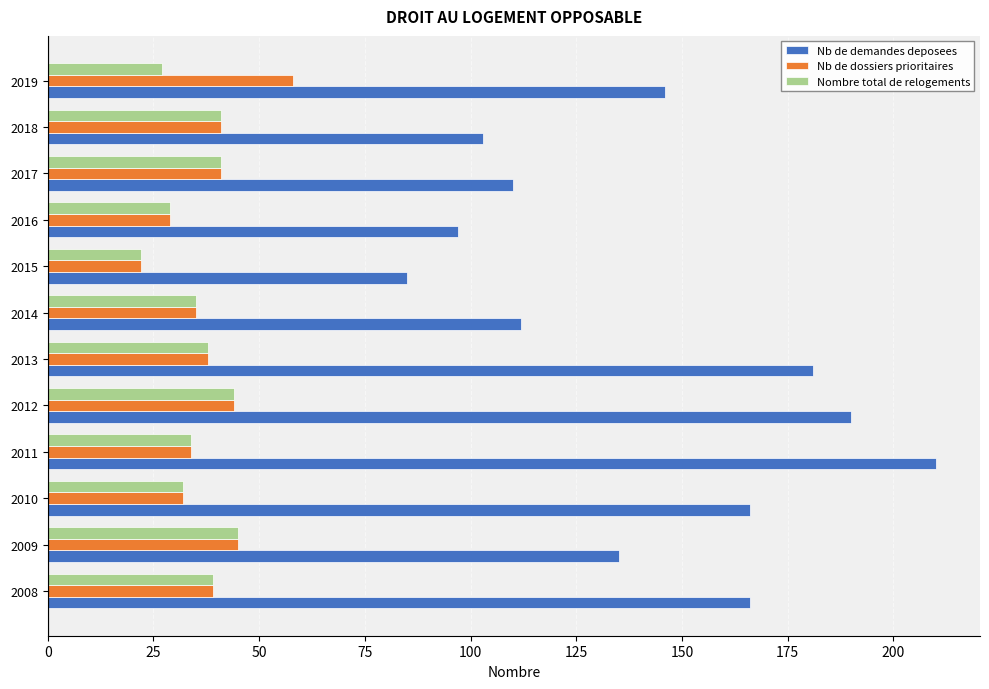

The value of Nombre total de relogements at 2010 is 32. True or false?

True